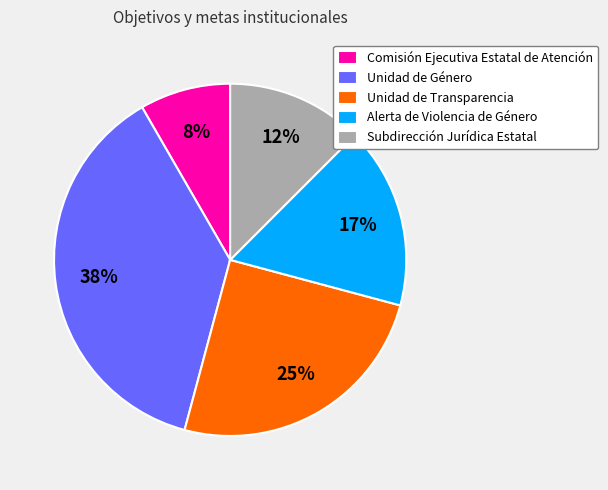

How many segments does this pie chart have?

5